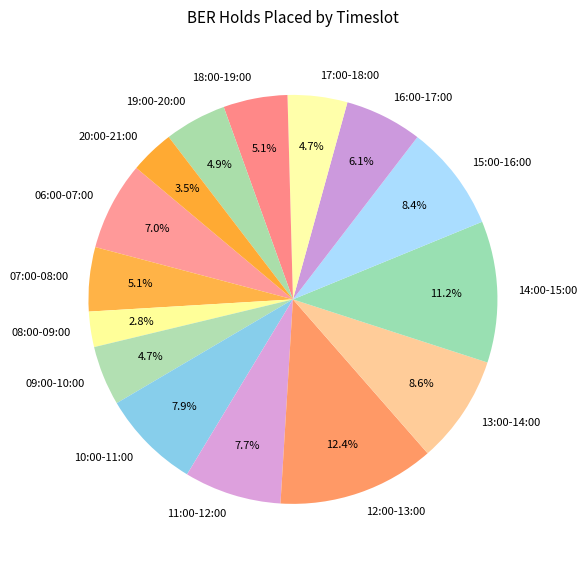

To the nearest percent, what is the difference between the largest and smallest slice percentages?

10%